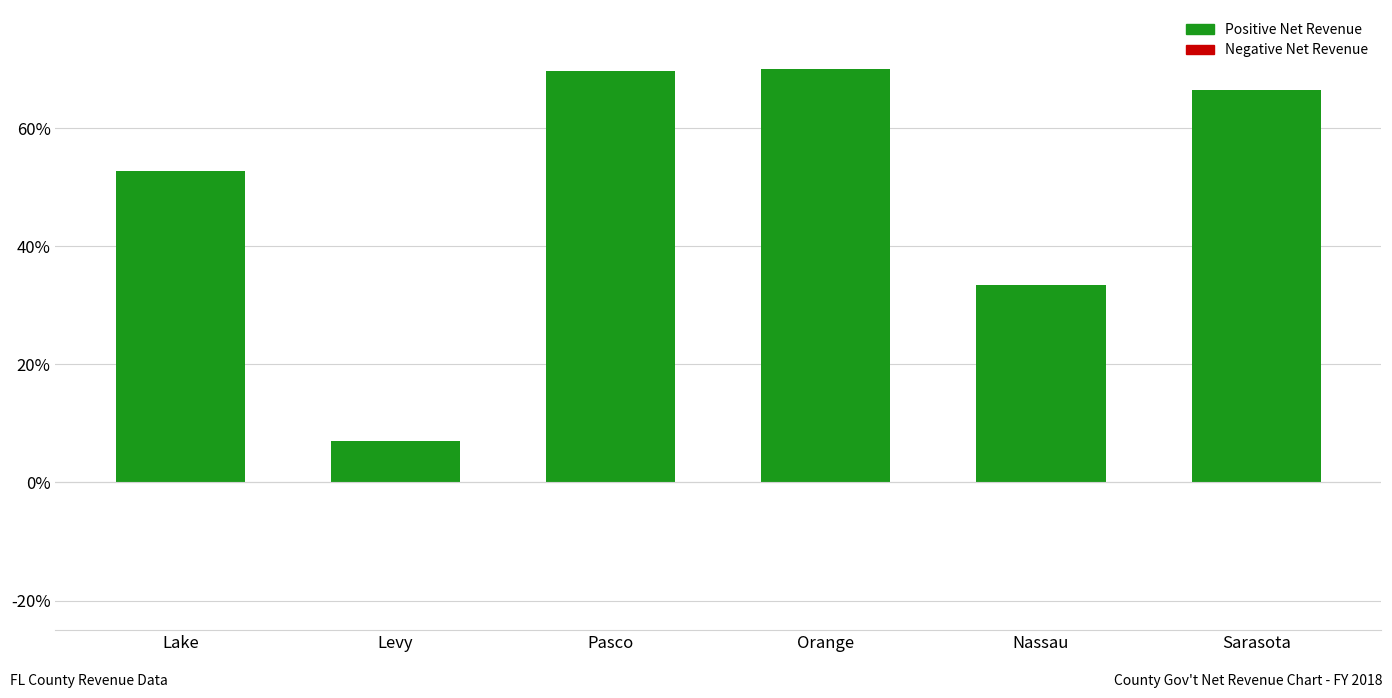

How many values exceed 66?

3